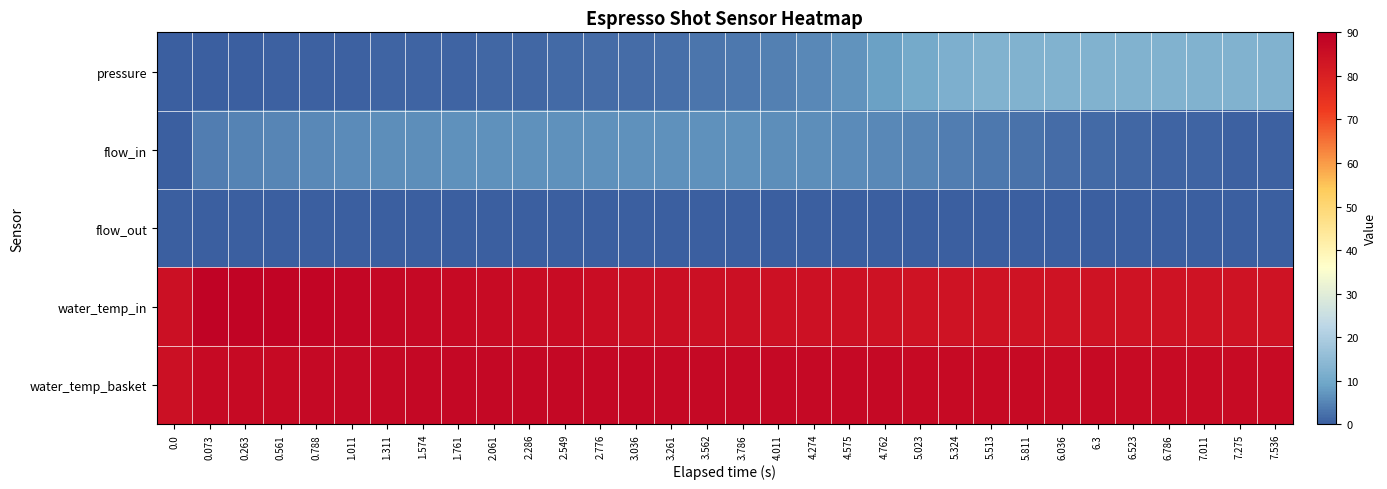

Reading right to left, extract all data points from this chart.

pressure: 7.536=12.4	7.275=12.4	7.011=12.4	6.786=12.4	6.523=12.4	6.3=12.4	6.036=12.5	5.811=12.5	5.513=12.4	5.324=11.9	5.023=10.4	4.762=8.6	4.575=6.9	4.274=5.5	4.011=4.3	3.786=3.5	3.562=2.9	3.261=2.4	3.036=2.1	2.776=1.8	2.549=1.6	2.286=1.4	2.061=1.2	1.761=1.0	1.574=0.8	1.311=0.7	1.011=0.6	0.788=0.5	0.561=0.5	0.263=0.3	0.073=0.1	0.0=0.0
flow_in: 7.536=0.4	7.275=0.6	7.011=0.7	6.786=0.9	6.523=1.2	6.3=1.5	6.036=2.0	5.811=2.5	5.513=3.2	5.324=4.1	5.023=4.9	4.762=5.4	4.575=5.8	4.274=6.0	4.011=6.2	3.786=6.3	3.562=6.4	3.261=6.5	3.036=6.5	2.776=6.5	2.549=6.5	2.286=6.4	2.061=6.4	1.761=6.4	1.574=6.2	1.311=6.0	1.011=5.8	0.788=5.5	0.561=5.2	0.263=4.6	0.073=4.0	0.0=0.0
flow_out: 7.536=0.0	7.275=0.0	7.011=0.0	6.786=0.0	6.523=0.0	6.3=0.0	6.036=0.0	5.811=0.0	5.513=0.0	5.324=0.0	5.023=0.0	4.762=0.0	4.575=0.0	4.274=0.0	4.011=0.0	3.786=0.0	3.562=0.0	3.261=0.0	3.036=0.0	2.776=0.0	2.549=0.0	2.286=0.0	2.061=0.0	1.761=0.0	1.574=0.0	1.311=0.0	1.011=0.0	0.788=0.0	0.561=0.0	0.263=0.0	0.073=0.0	0.0=0.0
water_temp_in: 7.536=83.8	7.275=83.9	7.011=83.9	6.786=83.8	6.523=83.9	6.3=83.8	6.036=83.8	5.811=83.8	5.513=83.9	5.324=84.0	5.023=84.0	4.762=84.2	4.575=84.5	4.274=84.6	4.011=84.6	3.786=84.9	3.562=85.0	3.261=85.2	3.036=85.4	2.776=85.5	2.549=85.8	2.286=86.0	2.061=86.3	1.761=86.6	1.574=87.0	1.311=87.5	1.011=87.8	0.788=88.2	0.561=88.3	0.263=88.4	0.073=88.7	0.0=85.0
water_temp_basket: 7.536=86.3	7.275=86.4	7.011=86.3	6.786=86.5	6.523=86.5	6.3=86.5	6.036=86.5	5.811=86.5	5.513=86.6	5.324=86.7	5.023=86.7	4.762=86.8	4.575=86.9	4.274=86.9	4.011=87.0	3.786=86.9	3.562=87.0	3.261=87.1	3.036=87.2	2.776=87.3	2.549=87.3	2.286=87.3	2.061=87.3	1.761=87.3	1.574=87.3	1.311=87.0	1.011=86.9	0.788=86.8	0.561=86.8	0.263=86.8	0.073=86.6	0.0=85.0